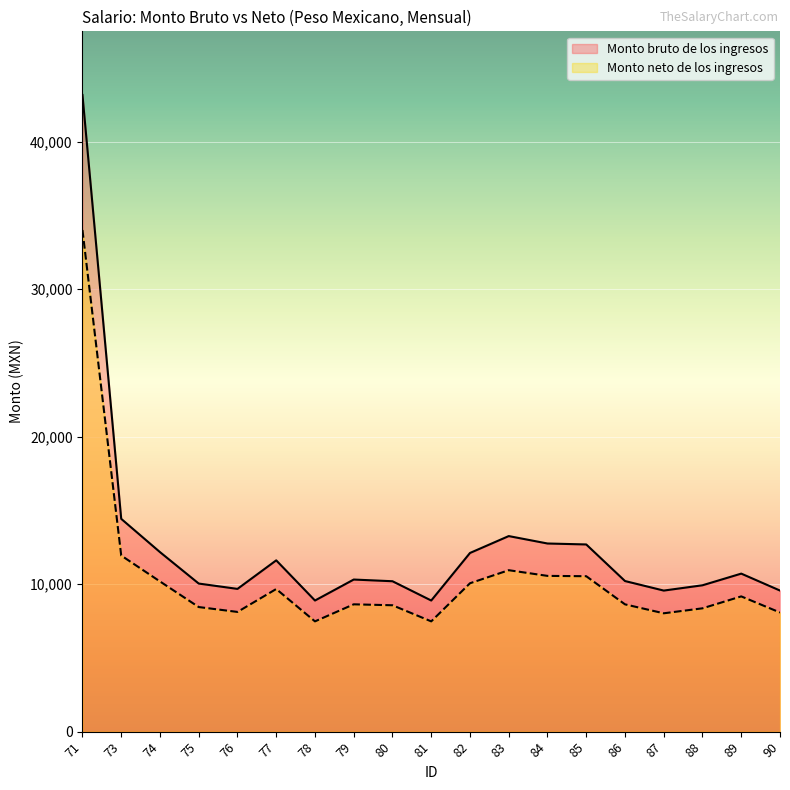

What is the average value of the Monto bruto de los ingresos series?

12639.3